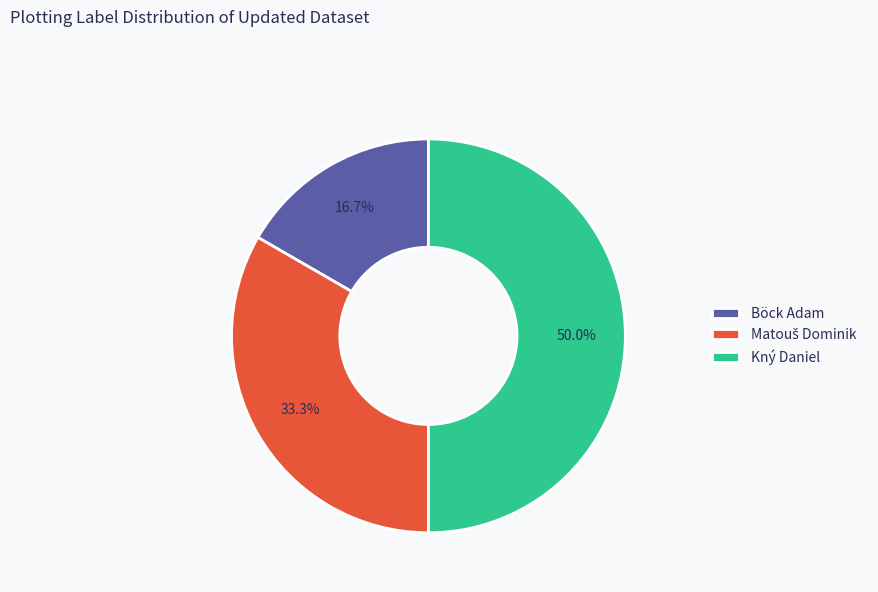

How many slices are in this pie chart?

3